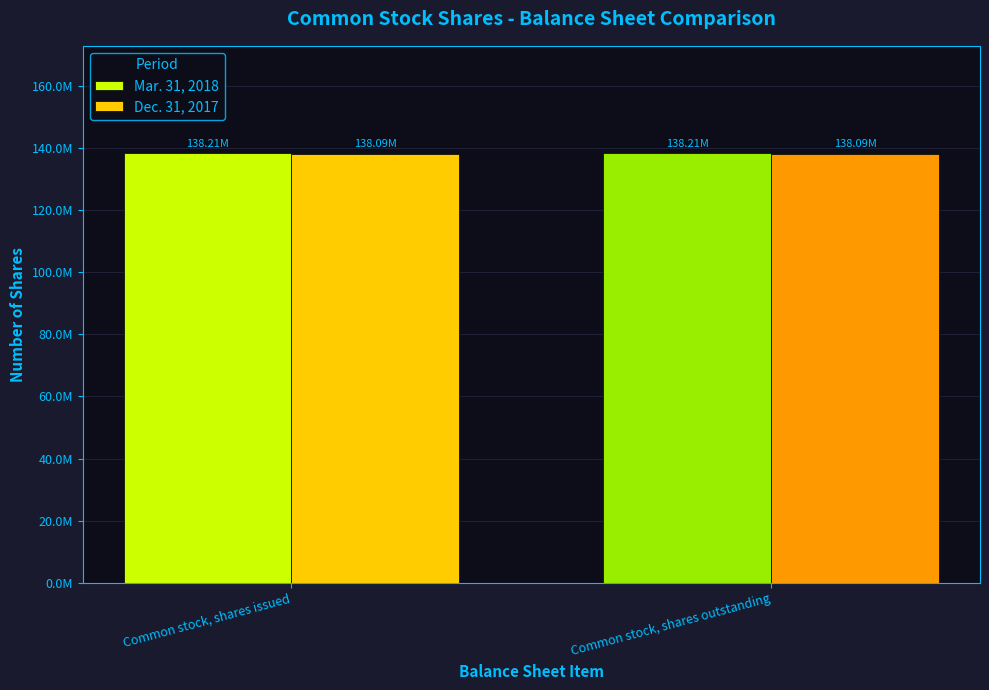

What is the maximum value for Mar. 31, 2018?

138208280